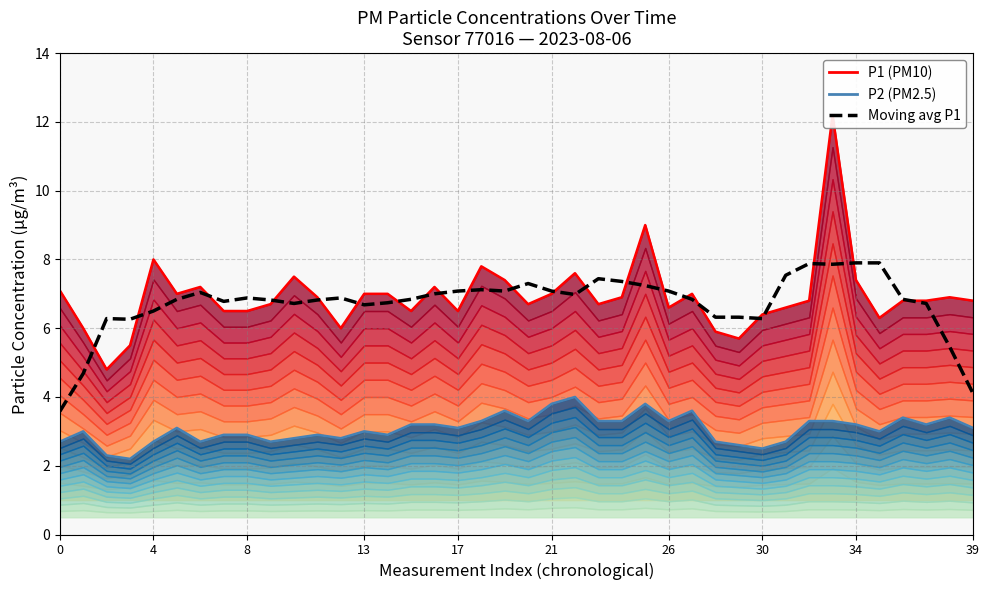

True or false: P1 (PM10) and P2 (PM2.5) cross at least once.

False